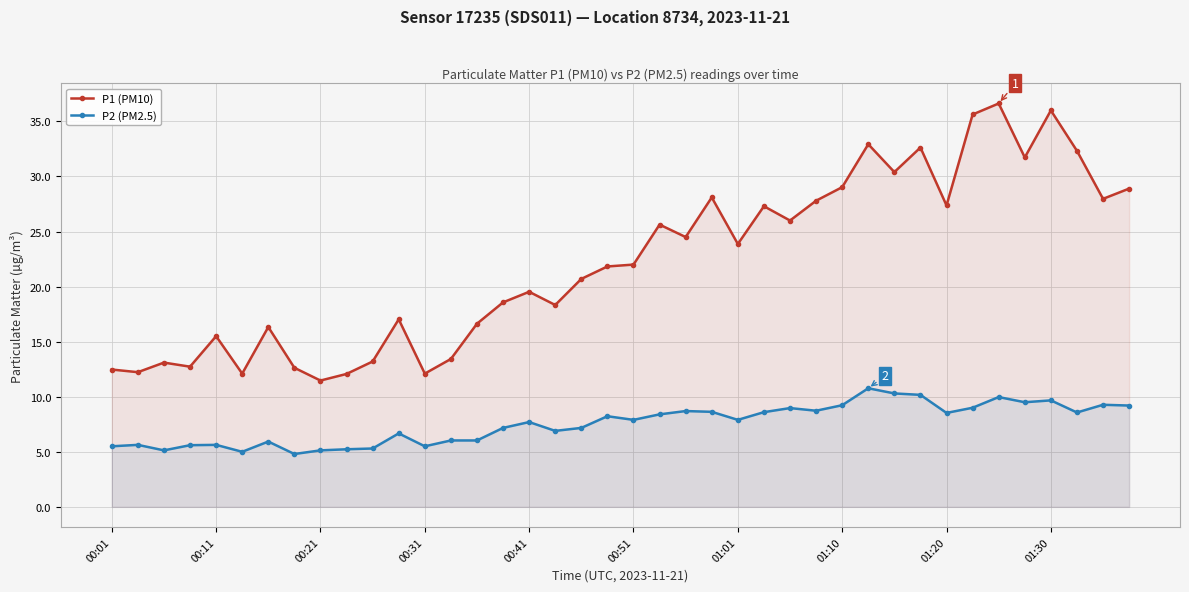

What is the spread (max minus min) of values at 00:11?

9.9